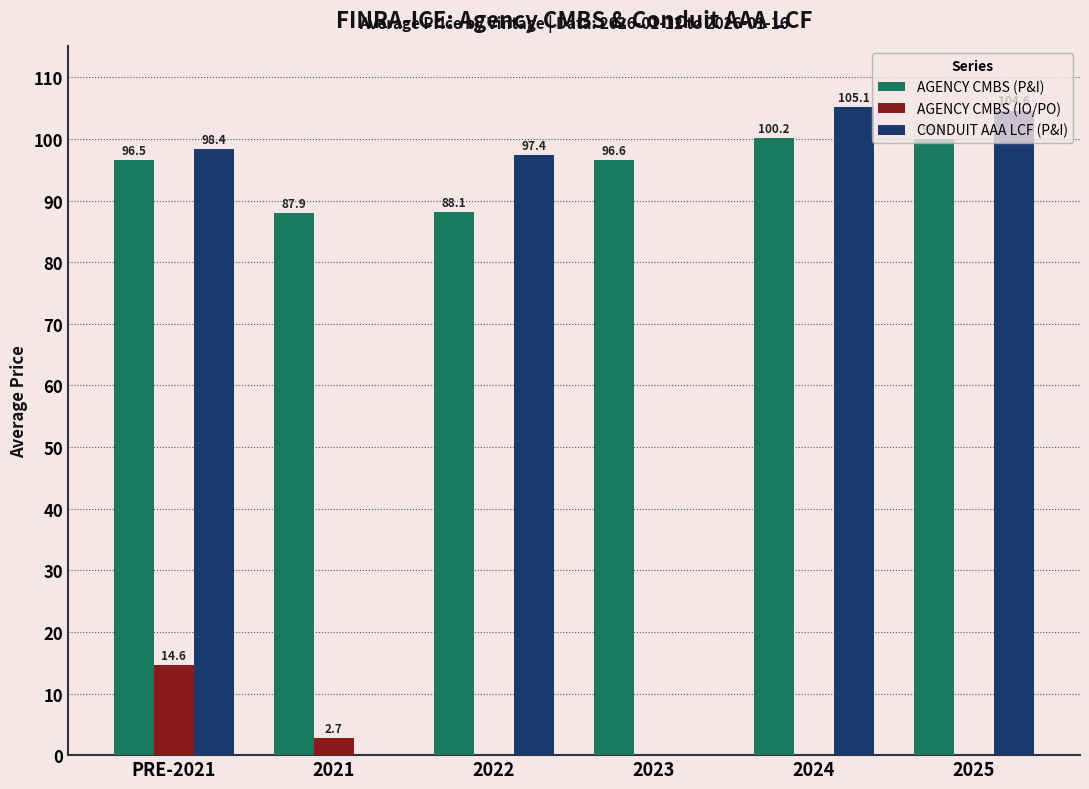

The value of AGENCY CMBS (P&I) at 2022 is 88.1. True or false?

True